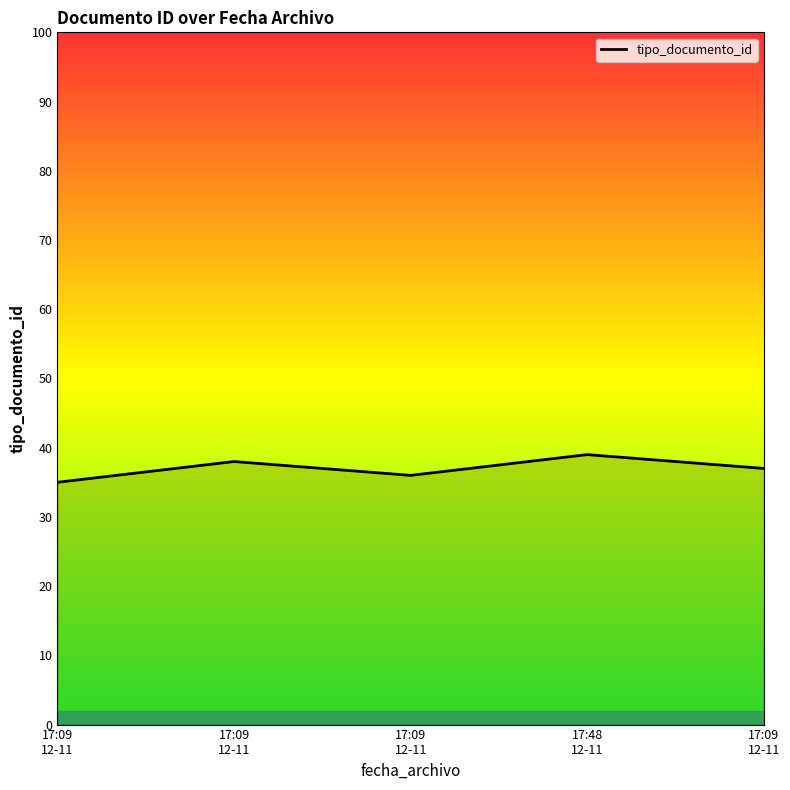

How many values are below 37?

2